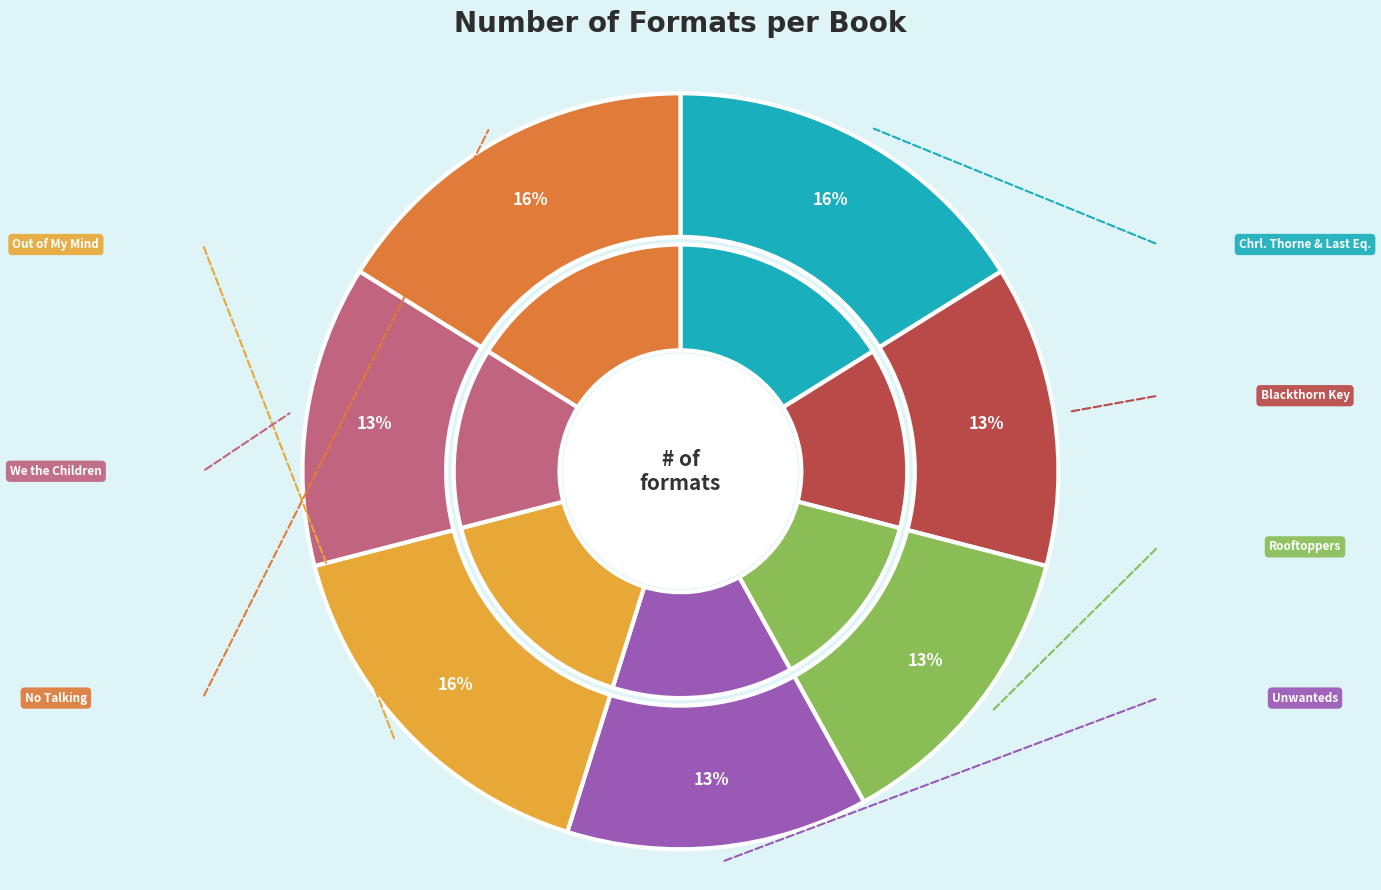

Count the number of slices in the pie.

7